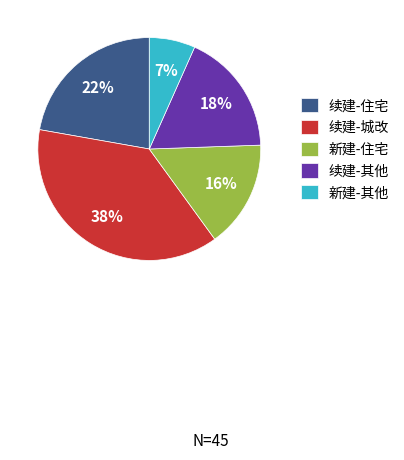

True or false: 新建-住宅 accounts for 22% of the total.

False